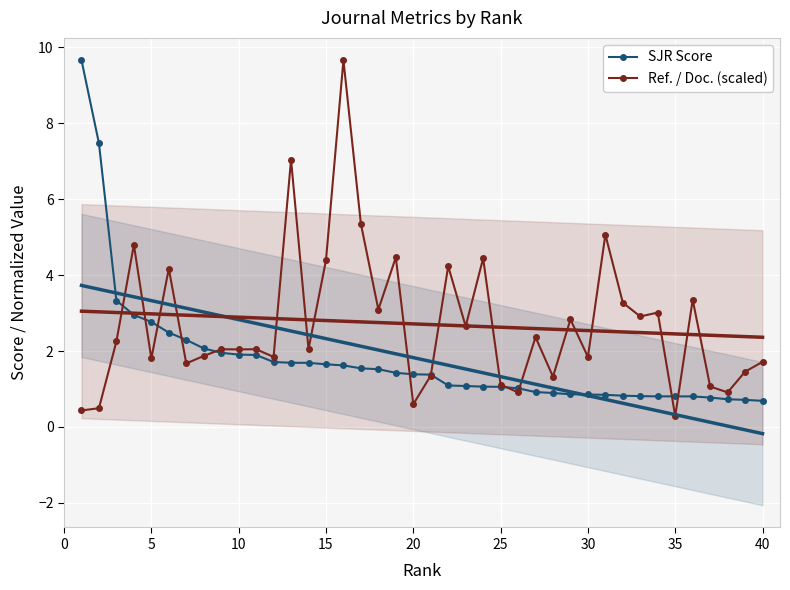

What is the lowest value of the SJR Score series?

0.7